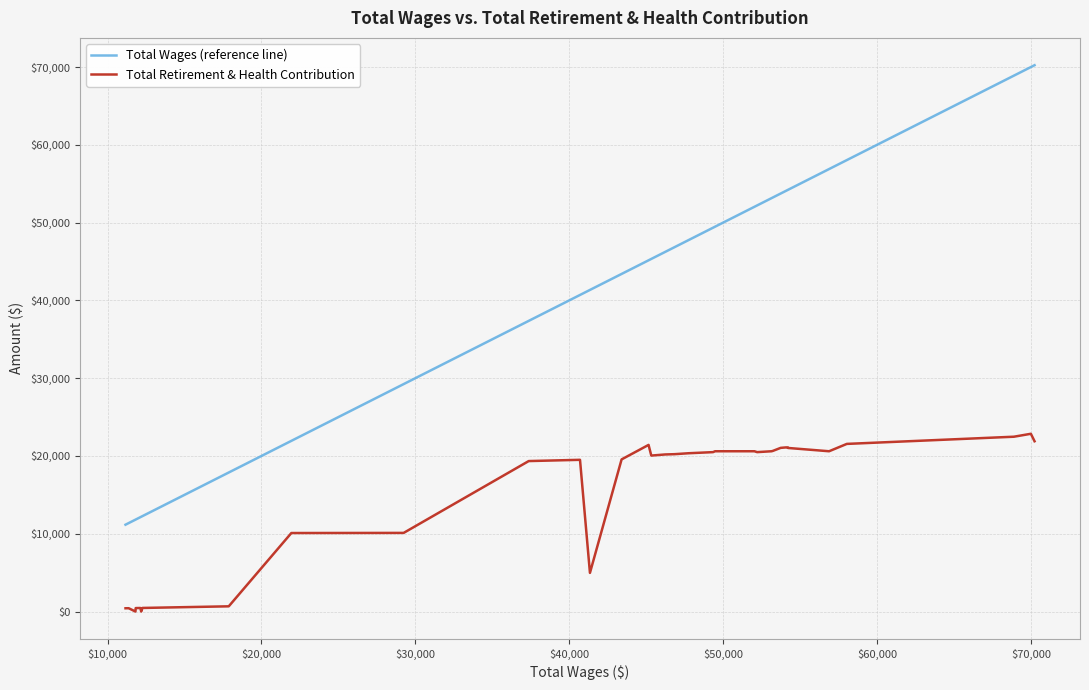

Which series has the largest total across all categories?

Total Wages (reference line)